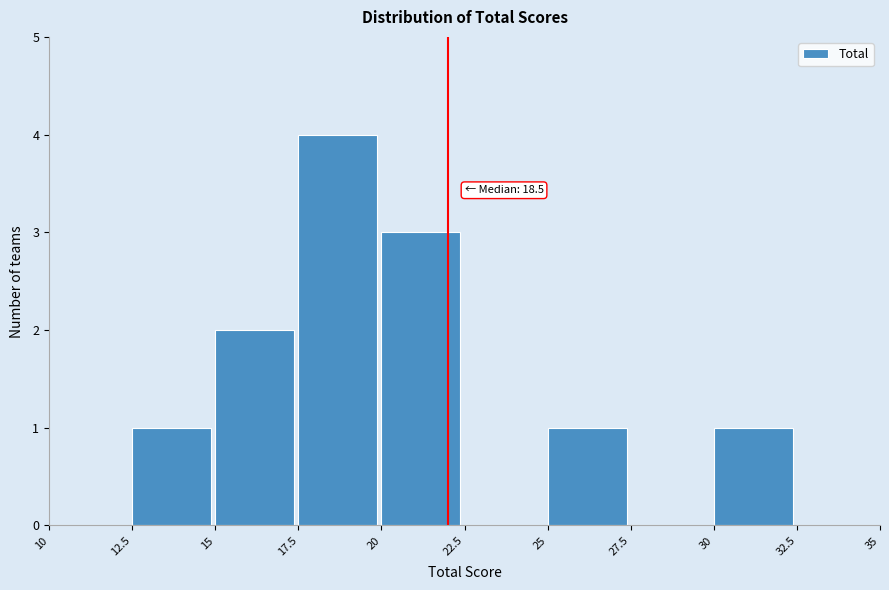

Which range on the x-axis has the tallest bar?

17.5 to 20